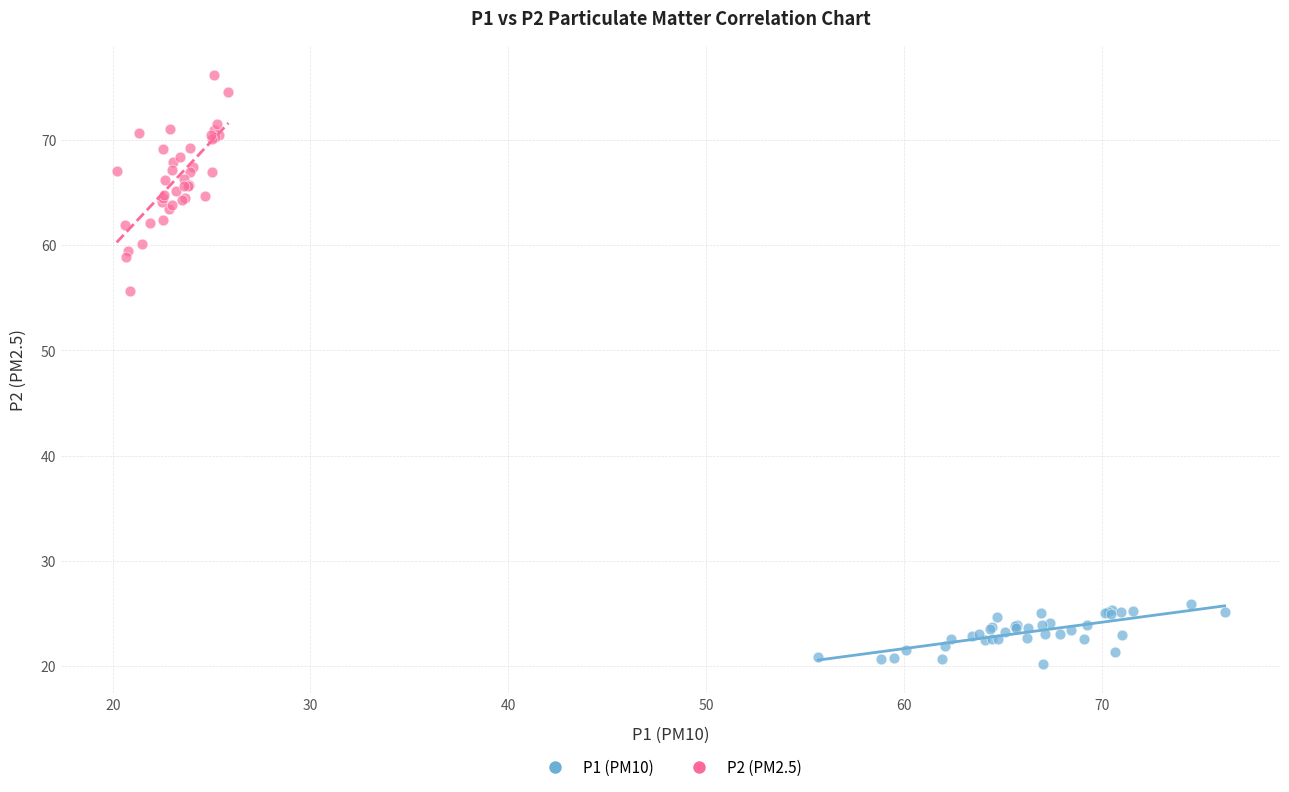

Which series contains the lowest Y value?

P1 (PM10)